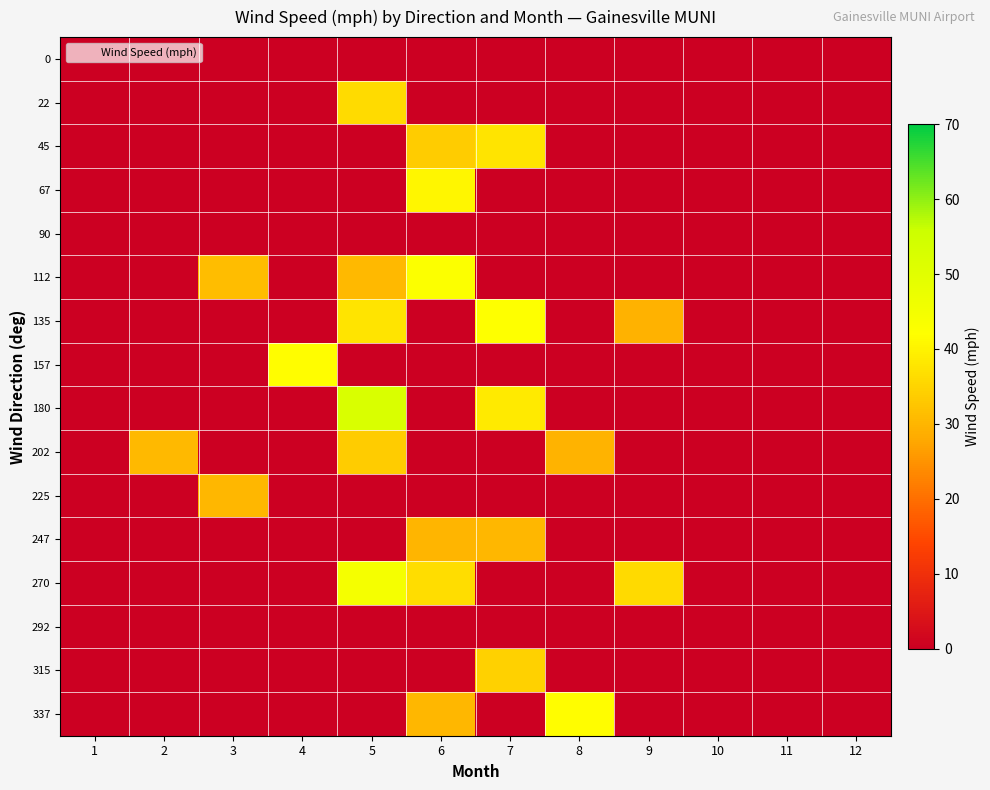

Reading right to left, list all the values displayed in this chart.

0: 12=0.0	11=0.0	10=0.0	9=0.0	8=0.0	7=0.0	6=0.0	5=0.0	4=0.0	3=0.0	2=0.0	1=0.0
22: 12=0.0	11=0.0	10=0.0	9=0.0	8=0.0	7=0.0	6=0.0	5=36.2	4=0.0	3=0.0	2=0.0	1=0.0
45: 12=0.0	11=0.0	10=0.0	9=0.0	8=0.0	7=37.6	6=33.7	5=0.0	4=0.0	3=0.0	2=0.0	1=0.0
67: 12=0.0	11=0.0	10=0.0	9=0.0	8=0.0	7=0.0	6=40.5	5=0.0	4=0.0	3=0.0	2=0.0	1=0.0
90: 12=0.0	11=0.0	10=0.0	9=0.0	8=0.0	7=0.0	6=0.0	5=0.0	4=0.0	3=0.0	2=0.0	1=0.0
112: 12=0.0	11=0.0	10=0.0	9=0.0	8=0.0	7=0.0	6=42.8	5=30.4	4=0.0	3=31.4	2=0.0	1=0.0
135: 12=0.0	11=0.0	10=0.0	9=29.5	8=0.0	7=42.3	6=0.0	5=37.5	4=0.0	3=0.0	2=0.0	1=0.0
157: 12=0.0	11=0.0	10=0.0	9=0.0	8=0.0	7=0.0	6=0.0	5=0.0	4=41.8	3=0.0	2=0.0	1=0.0
180: 12=0.0	11=0.0	10=0.0	9=0.0	8=0.0	7=38.7	6=0.0	5=52.2	4=0.0	3=0.0	2=0.0	1=0.0
202: 12=0.0	11=0.0	10=0.0	9=0.0	8=29.6	7=0.0	6=0.0	5=33.9	4=0.0	3=0.0	2=30.4	1=0.0
225: 12=0.0	11=0.0	10=0.0	9=0.0	8=0.0	7=0.0	6=0.0	5=0.0	4=0.0	3=30.1	2=0.0	1=0.0
247: 12=0.0	11=0.0	10=0.0	9=0.0	8=0.0	7=30.3	6=29.8	5=0.0	4=0.0	3=0.0	2=0.0	1=0.0
270: 12=0.0	11=0.0	10=0.0	9=36.0	8=0.0	7=0.0	6=36.4	5=44.6	4=0.0	3=0.0	2=0.0	1=0.0
292: 12=0.0	11=0.0	10=0.0	9=0.0	8=0.0	7=0.0	6=0.0	5=0.0	4=0.0	3=0.0	2=0.0	1=0.0
315: 12=0.0	11=0.0	10=0.0	9=0.0	8=0.0	7=34.6	6=0.0	5=0.0	4=0.0	3=0.0	2=0.0	1=0.0
337: 12=0.0	11=0.0	10=0.0	9=0.0	8=41.8	7=0.0	6=30.3	5=0.0	4=0.0	3=0.0	2=0.0	1=0.0